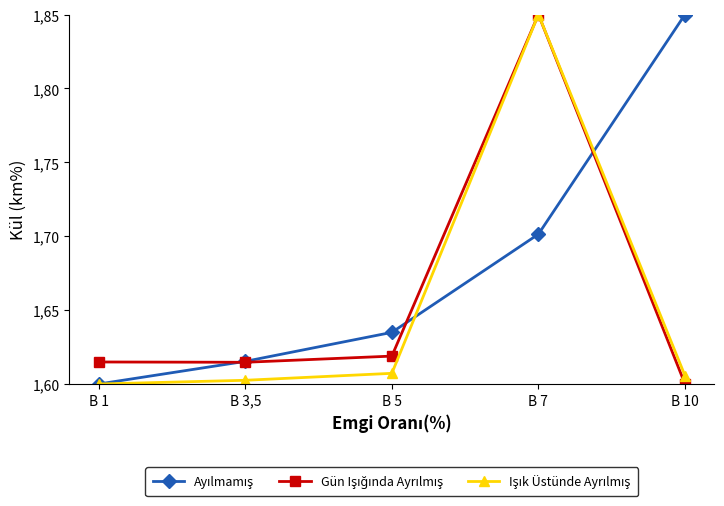

Reading left to right, what are all the values shown in this chart?

Ayılmamış: B 1=1.6	B 3,5=1.6	B 5=1.6	B 7=1.7	B 10=1.9
Gün Işığında Ayrılmış: B 1=1.6	B 3,5=1.6	B 5=1.6	B 7=1.9	B 10=1.6
Işık Üstünde Ayrılmış: B 1=1.6	B 3,5=1.6	B 5=1.6	B 7=1.9	B 10=1.6